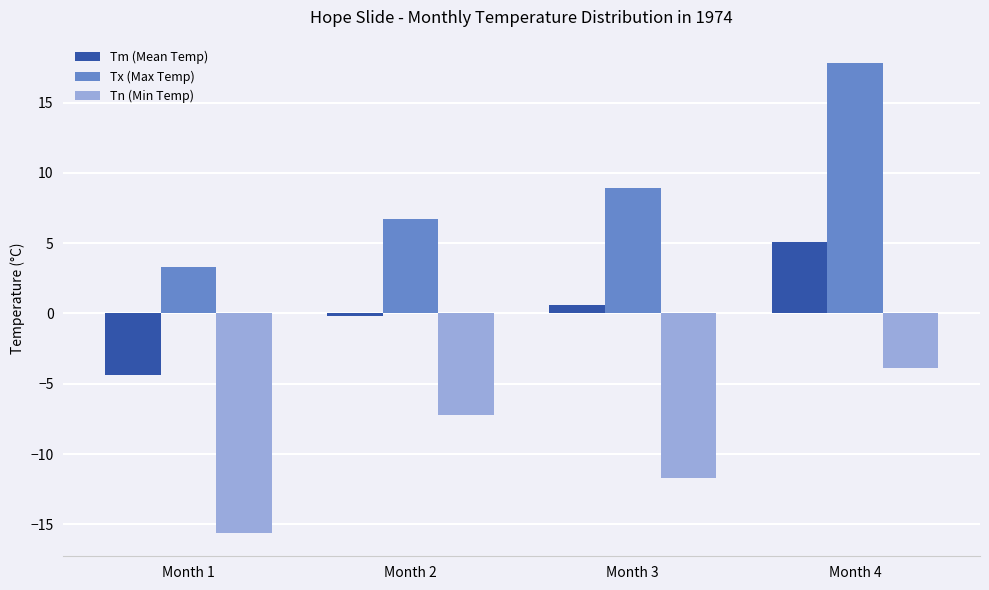

True or false: Tx (Max Temp) has a value of 5.3 at Month 1.

False